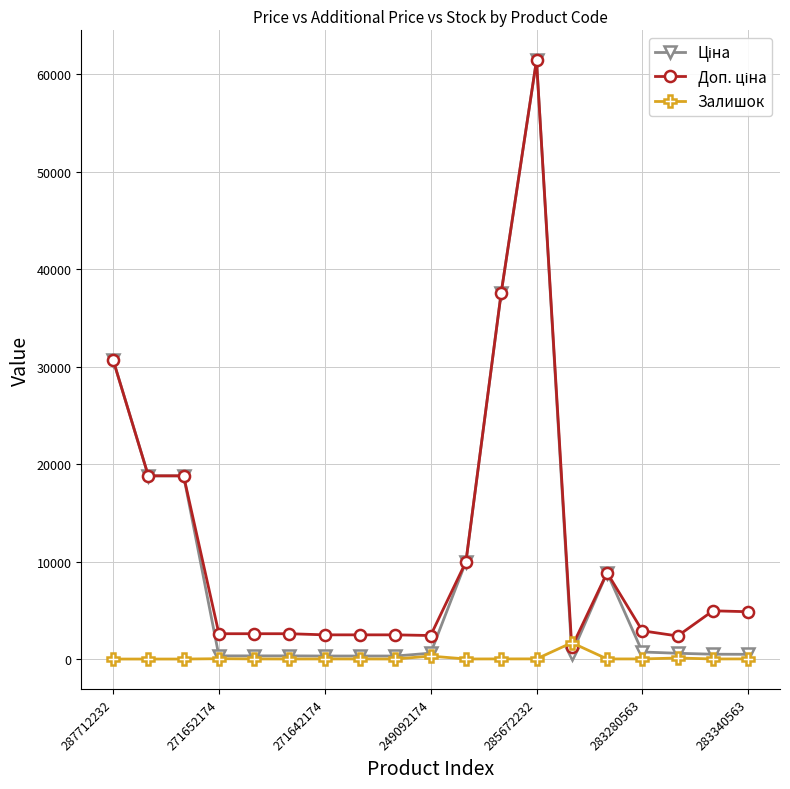

True or false: Залишок has more than 2 points higher than both neighbors.

True